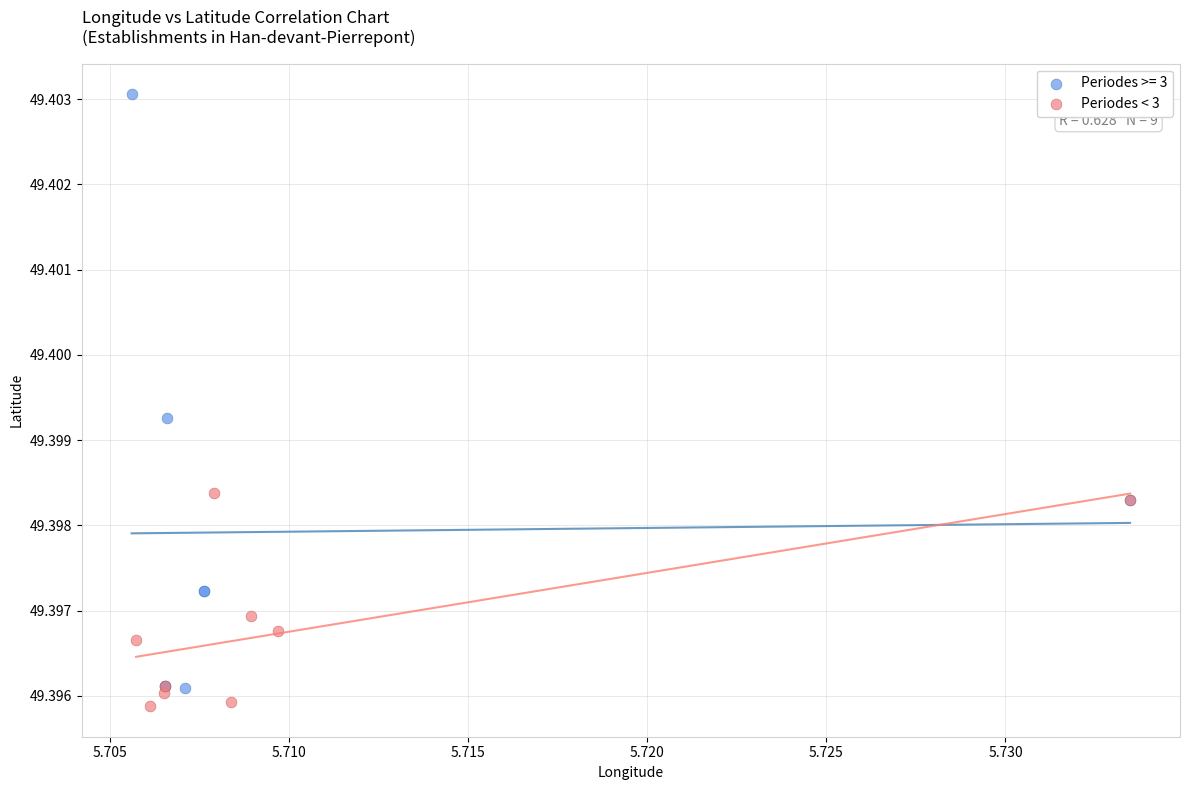

Which series reaches the maximum Y coordinate?

Periodes >= 3